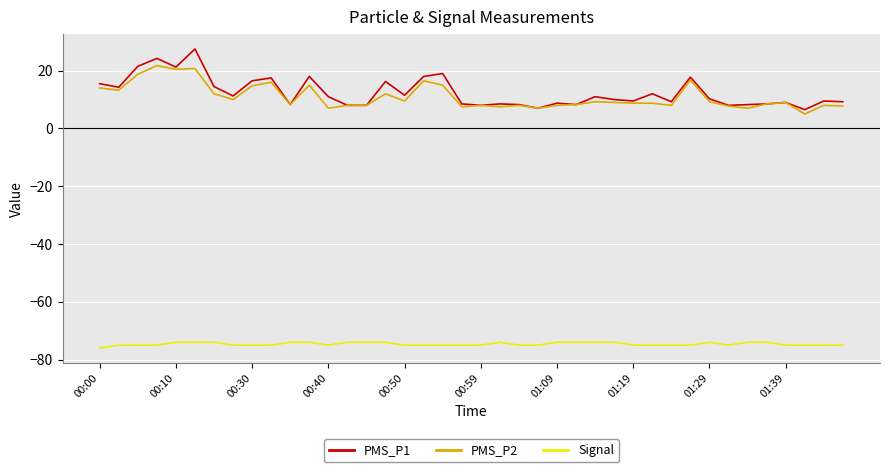

Which series has the largest range (max minus min)?

PMS_P1